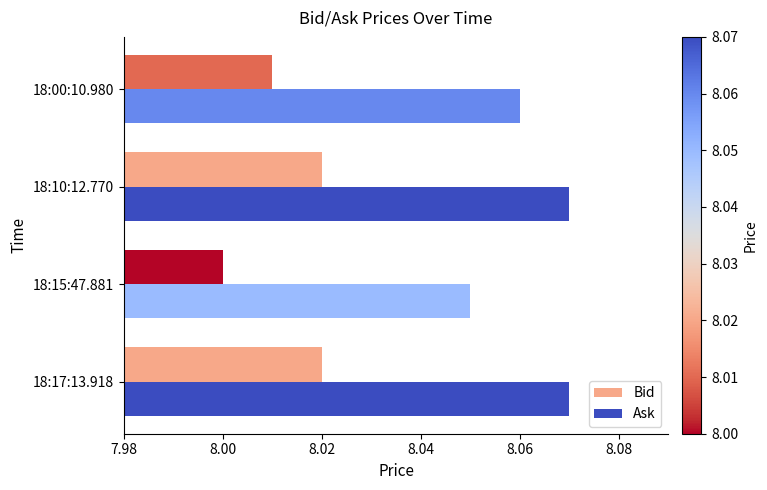

The value of Bid at 18:10:12.770 is 4.2. True or false?

False